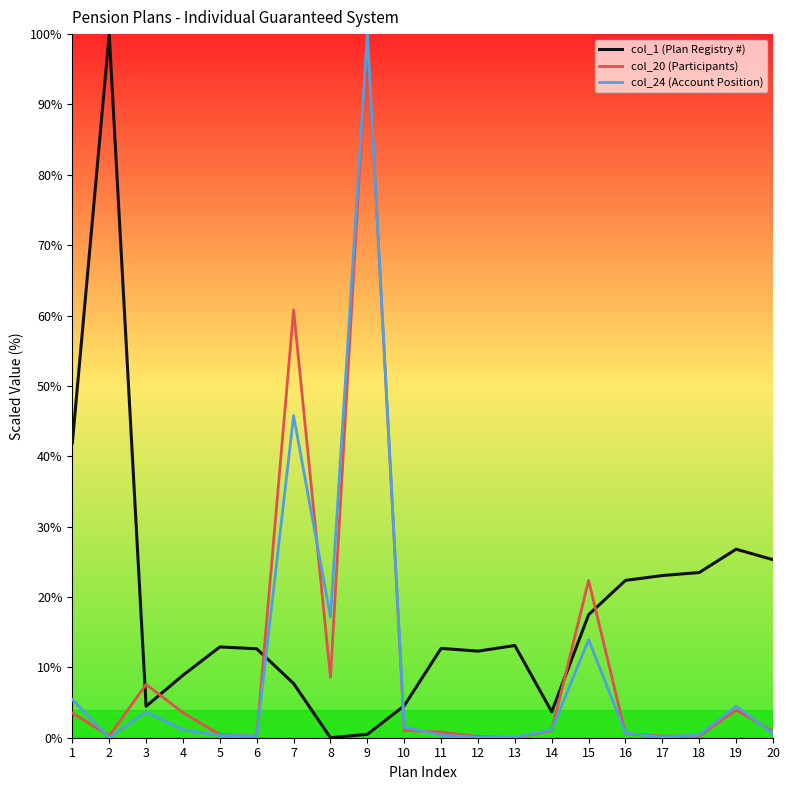

What is the difference between the highest and lowest values at 11?

12.3